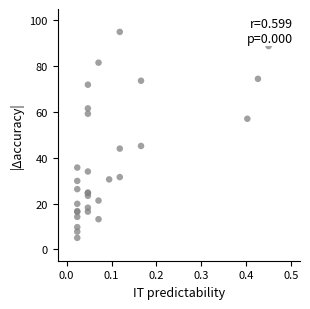

What Y value in the scatter plot is closest to 50?

45.2